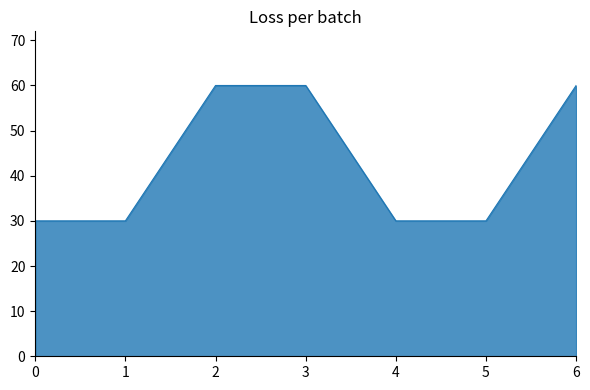

Reading right to left, what are all the values shown in this chart?

60	30	30	60	60	30	30